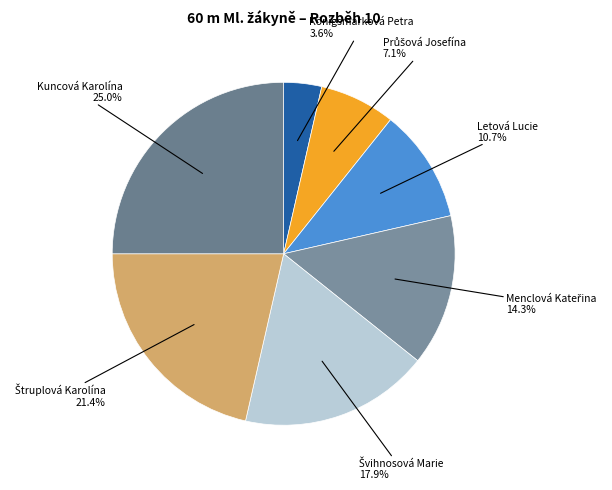

To the nearest percent, what is the average slice percentage?

14%